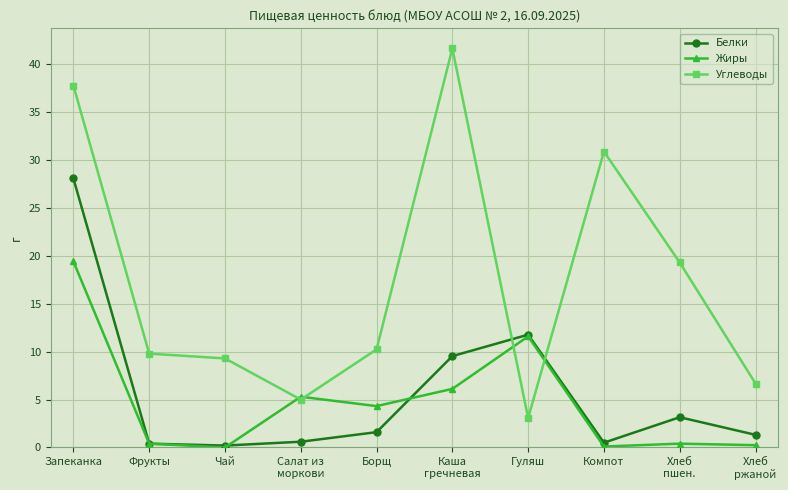

What is the difference between the highest and lowest values at Запеканка?

18.4